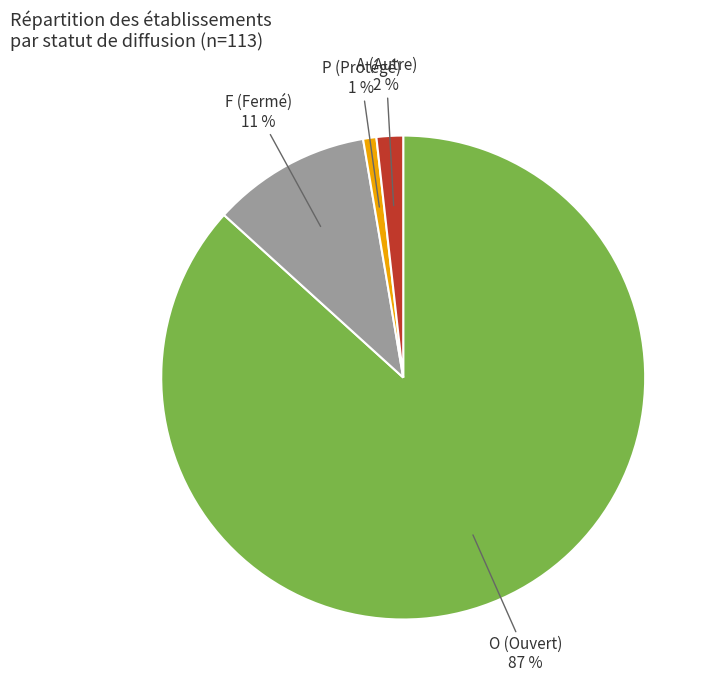

Is there a majority slice in this chart?

Yes